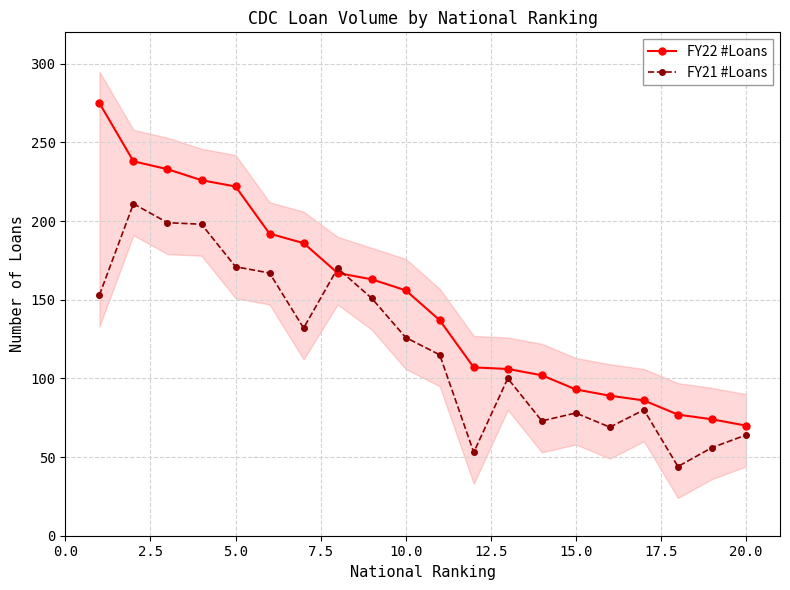

What is the difference between the maximum and second lowest values in the FY21 #Loans series?

158